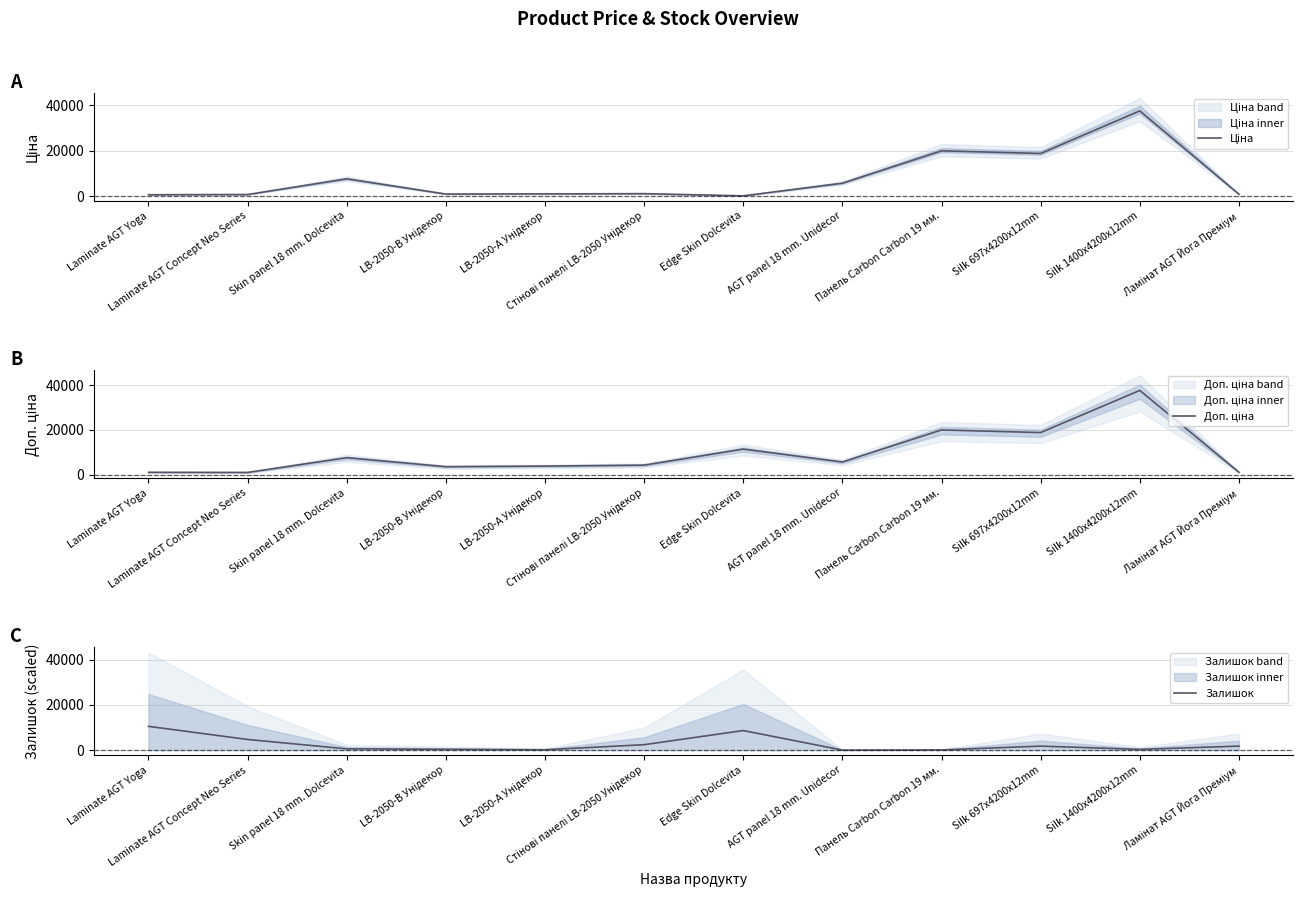

Reading left to right, transcribe all the data shown in this chart.

Ціна: Laminate AGT Yoga=589.9	Laminate AGT Concept Neo Series=693.7	Skin panel 18 mm. Dolcevita=7596.5	LB-2050-В Унідекор=895.9	LB-2050-А Унідекор=963.5	Стінові панелі LB-2050 Унідекор=1069.8	Edge Skin Dolcevita=114.1	AGT panel 18 mm. Unidecor=5673.8	Панель Carbon Carbon 19 мм.=19964.2	Silk 697x4200x12mm=18796.8	Silk 1400x4200x12mm=37593.6	Ламінат AGT Йога Преміум=818.5
Доп. ціна: Laminate AGT Yoga=1081.7	Laminate AGT Concept Neo Series=1024.6	Skin panel 18 mm. Dolcevita=7596.5	LB-2050-В Унідекор=3583.6	LB-2050-А Унідекор=3854.0	Стінові панелі LB-2050 Унідекор=4279.1	Edge Skin Dolcevita=11410.0	AGT panel 18 mm. Unidecor=5673.8	Панель Carbon Carbon 19 мм.=19964.2	Silk 697x4200x12mm=18796.8	Silk 1400x4200x12mm=37593.6	Ламінат AGT Йога Преміум=1109.2
Залишок: Laminate AGT Yoga=10526.2	Laminate AGT Concept Neo Series=4726.1	Skin panel 18 mm. Dolcevita=572.9	LB-2050-В Унідекор=372.4	LB-2050-А Унідекор=171.9	Стінові панелі LB-2050 Унідекор=2420.3	Edge Skin Dolcevita=8664.4	AGT panel 18 mm. Unidecor=28.6	Панель Carbon Carbon 19 мм.=100.2	Silk 697x4200x12mm=1790.2	Silk 1400x4200x12mm=329.4	Ламінат AGT Йога Преміум=1790.2